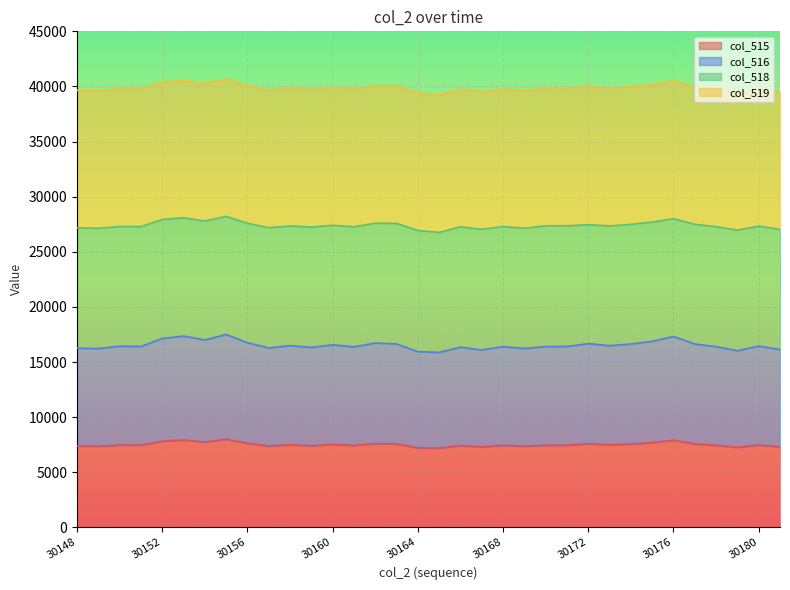

Is it true that col_516 equals 10505.5 at 30161?

False